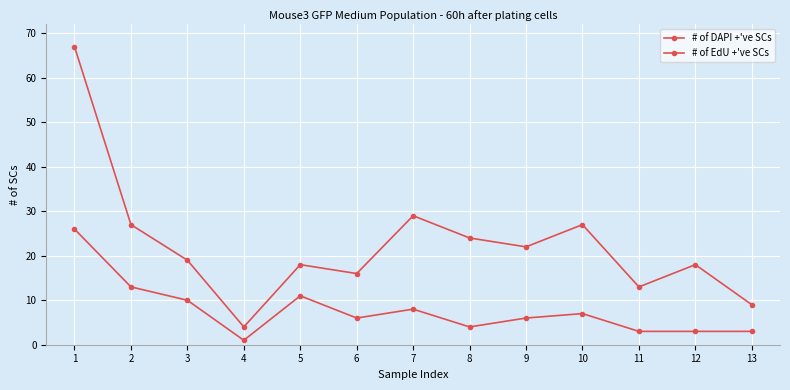

Between 8 and 1, which is larger?

1